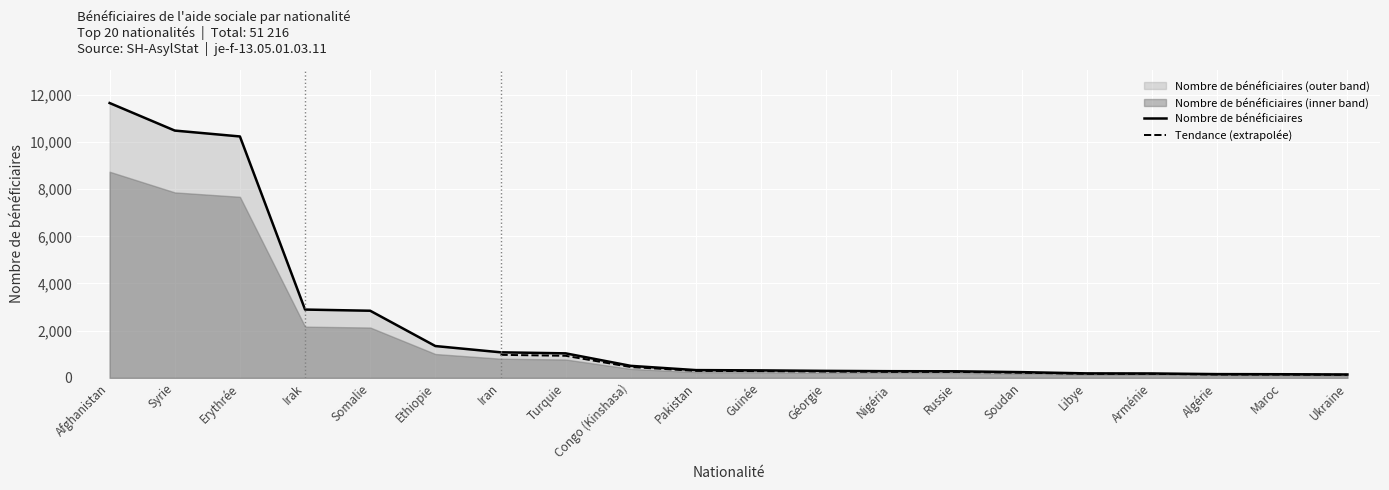

Is it true that Nombre de bénéficiaires equals 2067 at Ethiopie?

False